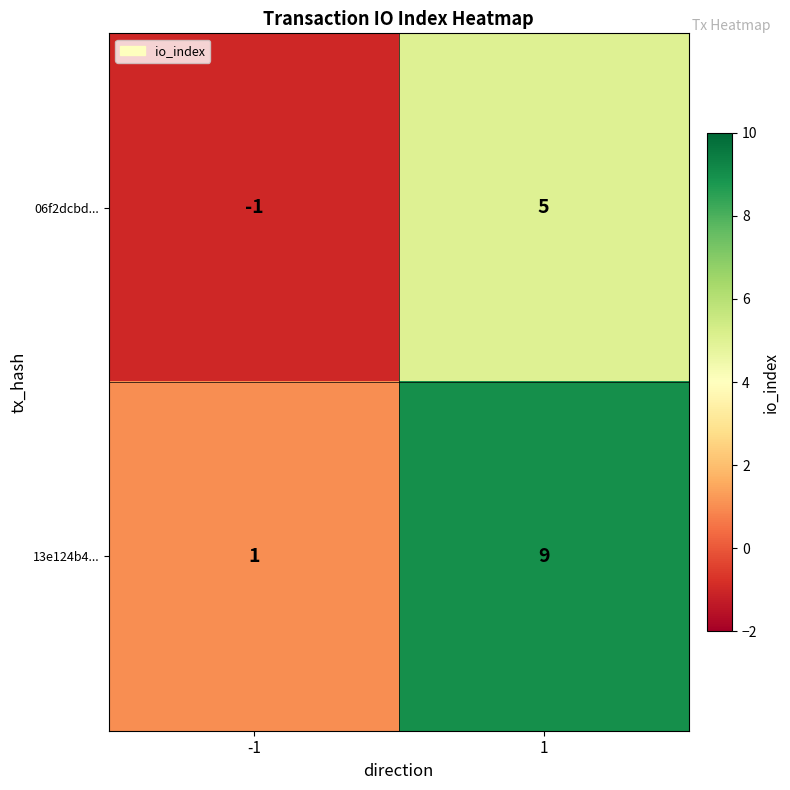

At which category is the sum across all series the highest?

1